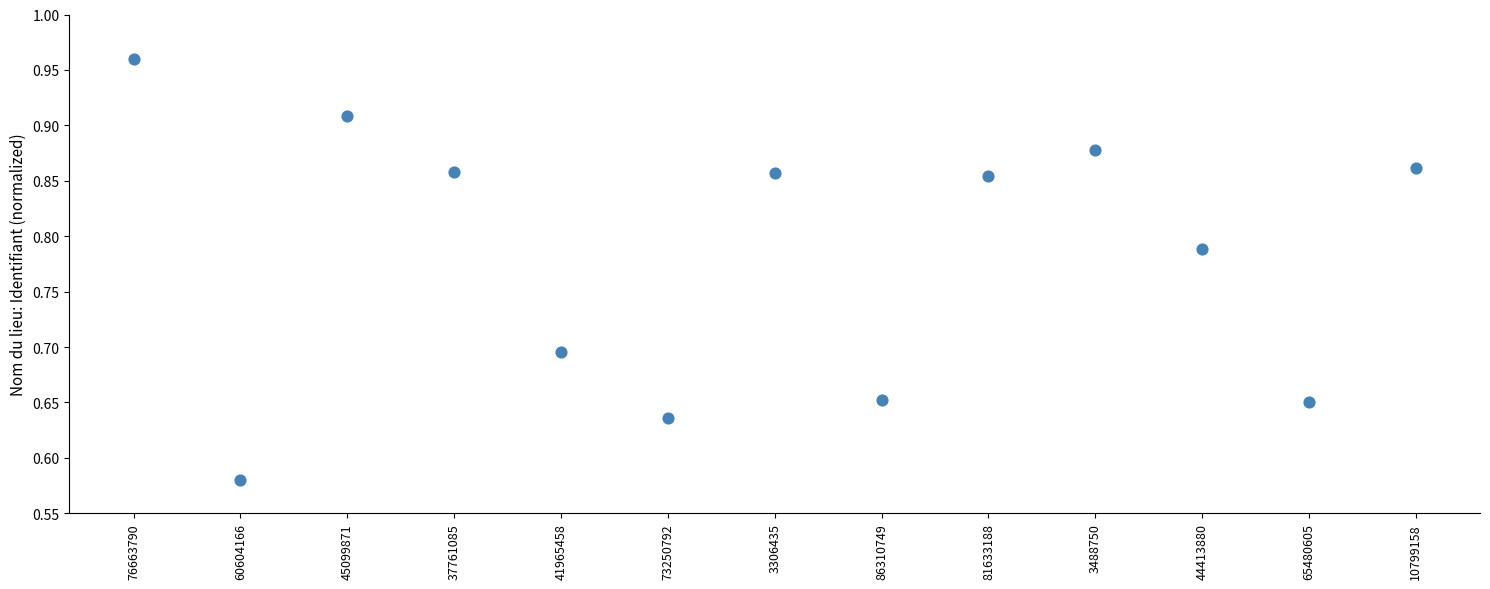

What is the range of Y values (max minus min)?

0.4